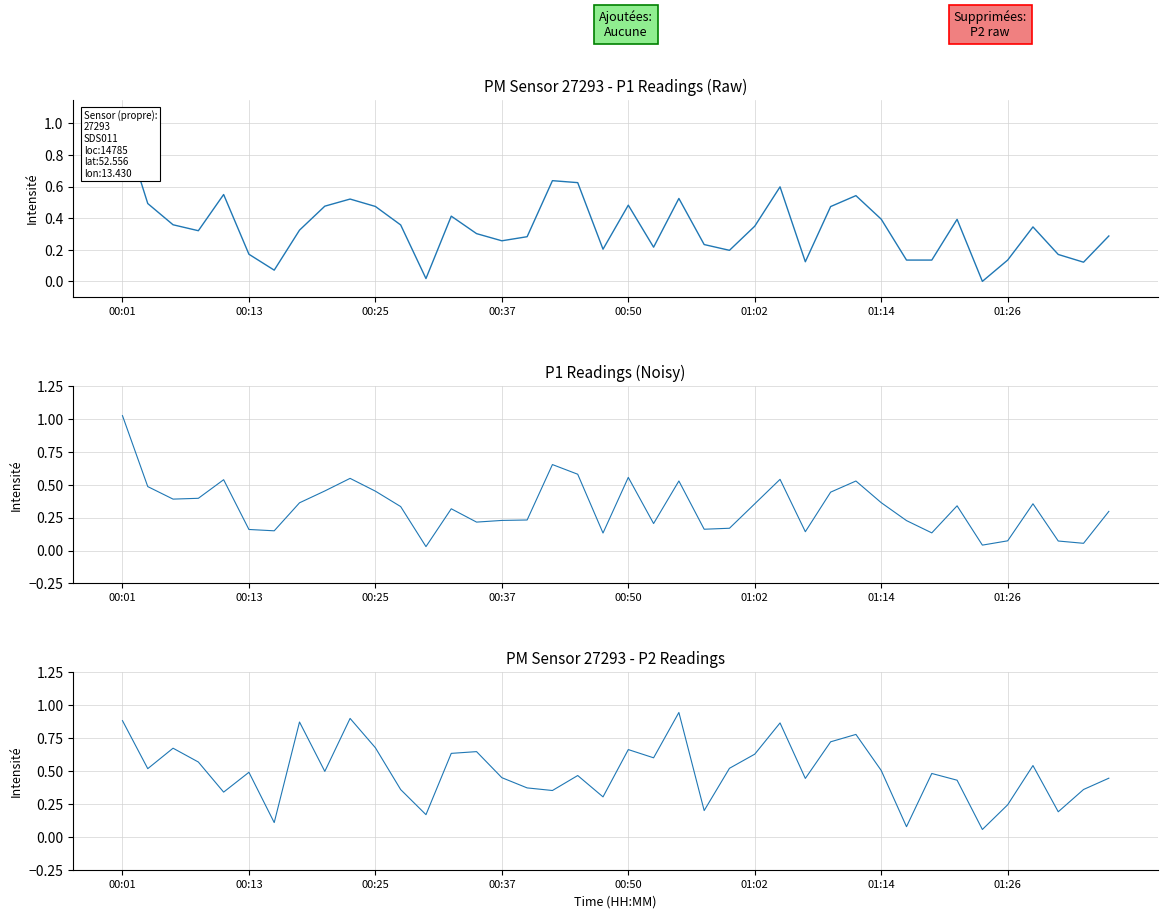

What position from the left is 39?

40